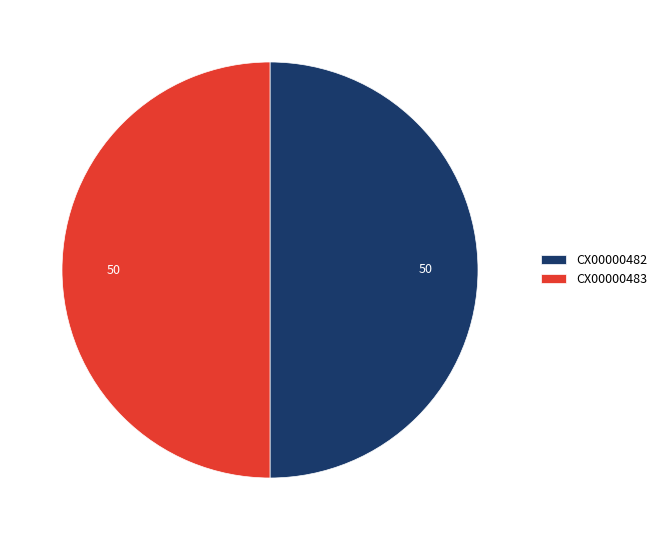

How many slices are in this pie chart?

2